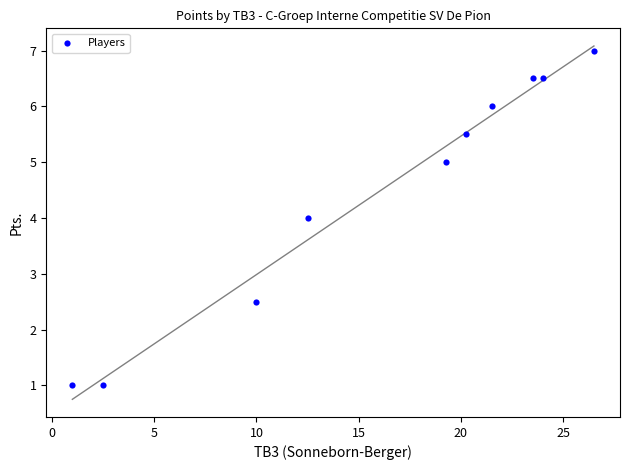

What is the range of X values (max minus min)?

25.5